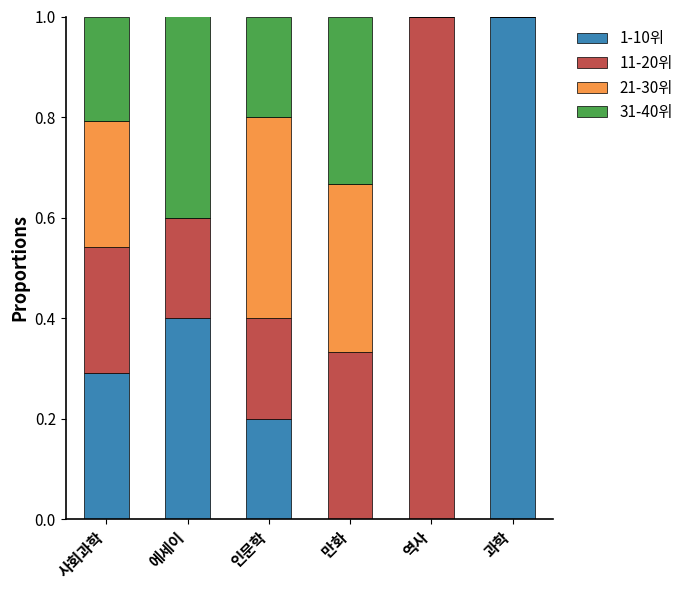

What is the total value across all series at 인문학?

1.0